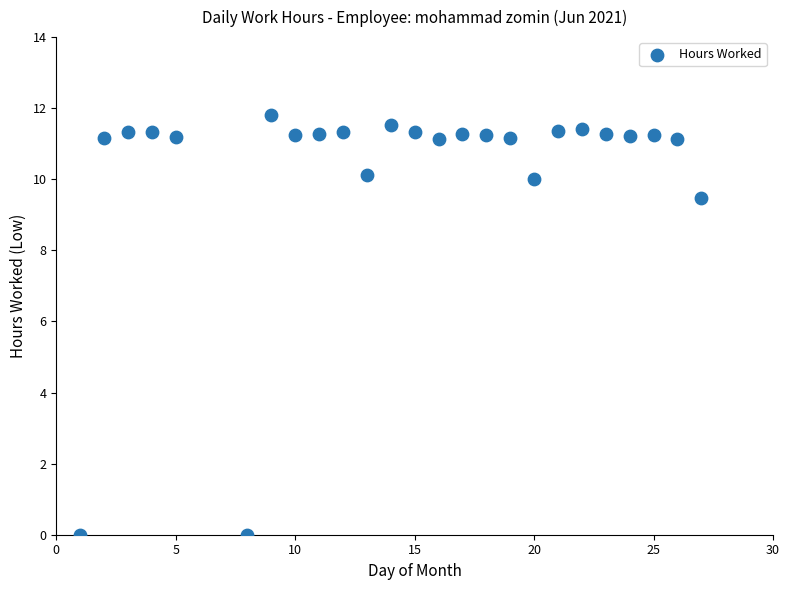

What Y value in the scatter plot is closest to 5?

9.5